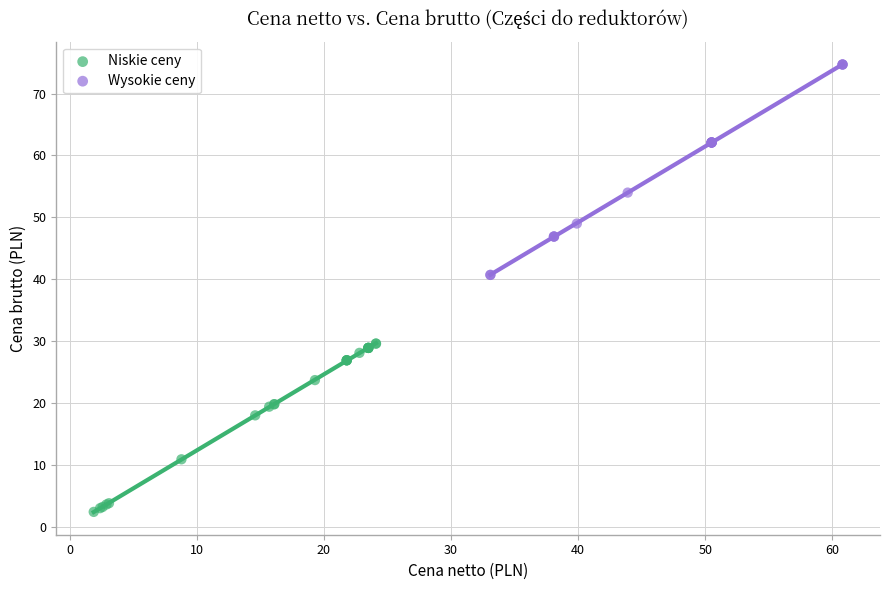

Which series reaches the minimum Y coordinate?

Niskie ceny